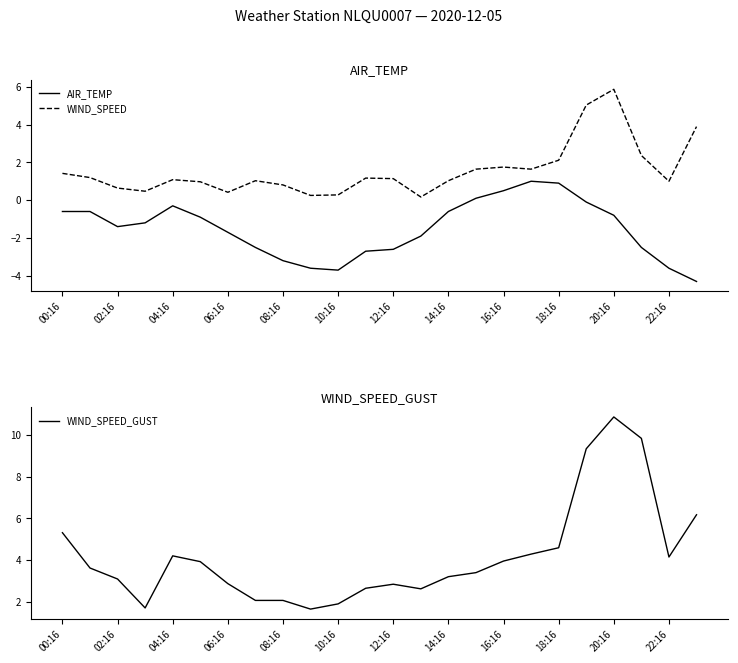

How many lines are shown in the chart?

3